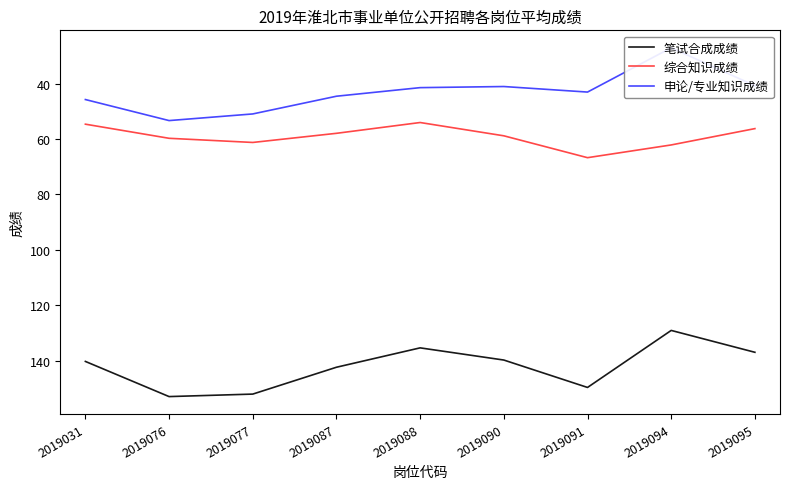

At which category does the chart reach its peak across all series?

2019076